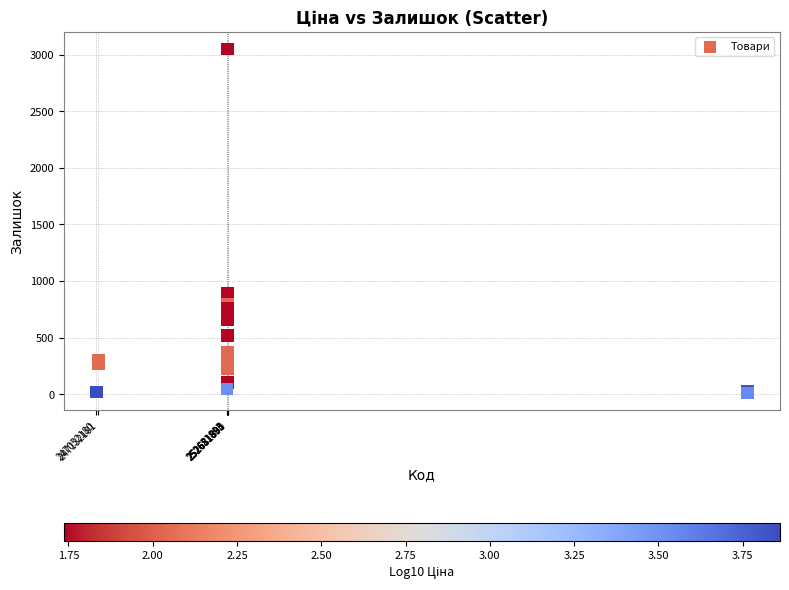

What Y value in the scatter plot is closest to 1528?

894